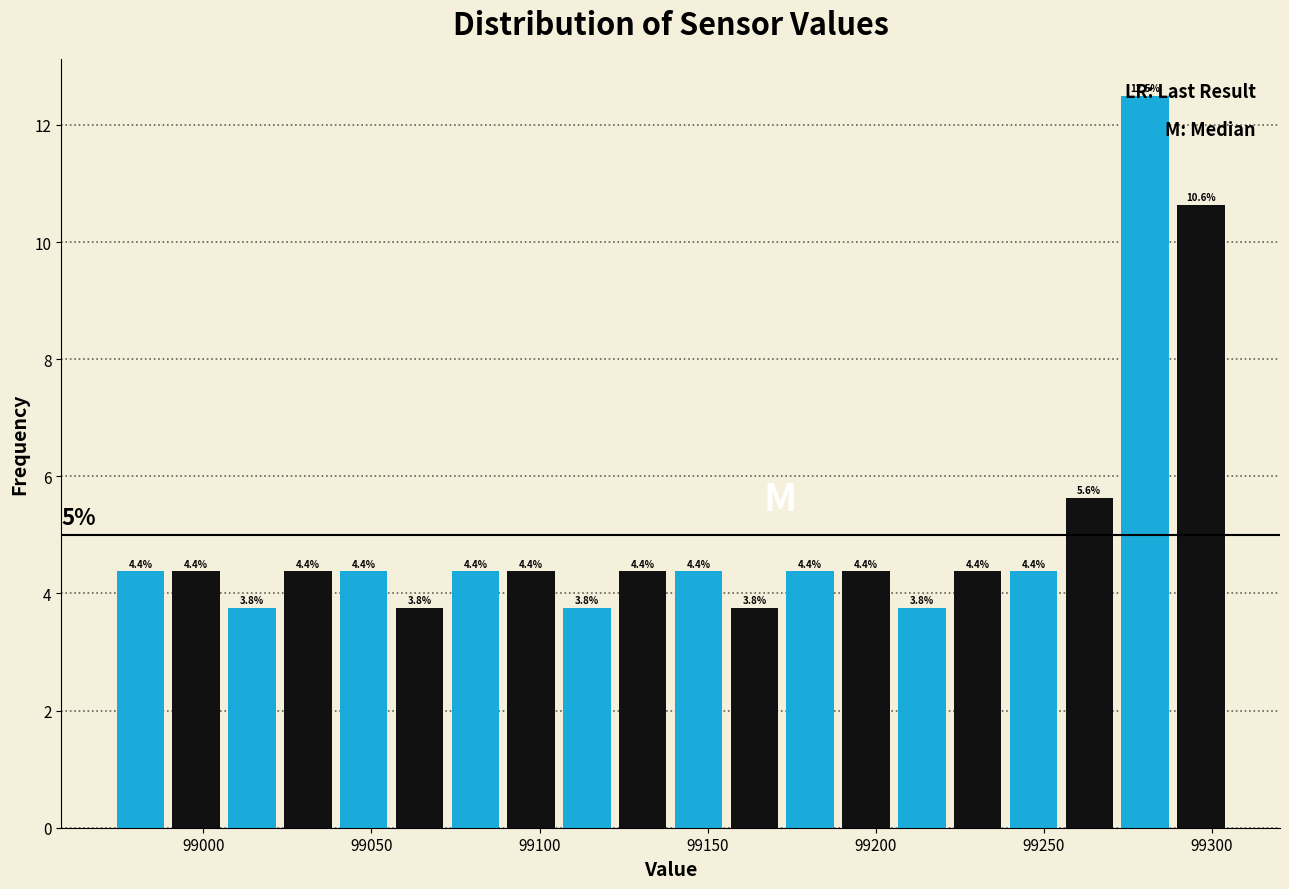

Around what value on the x-axis is the tallest bar? Give the approximate position of its centre, as read against the axis.

99280